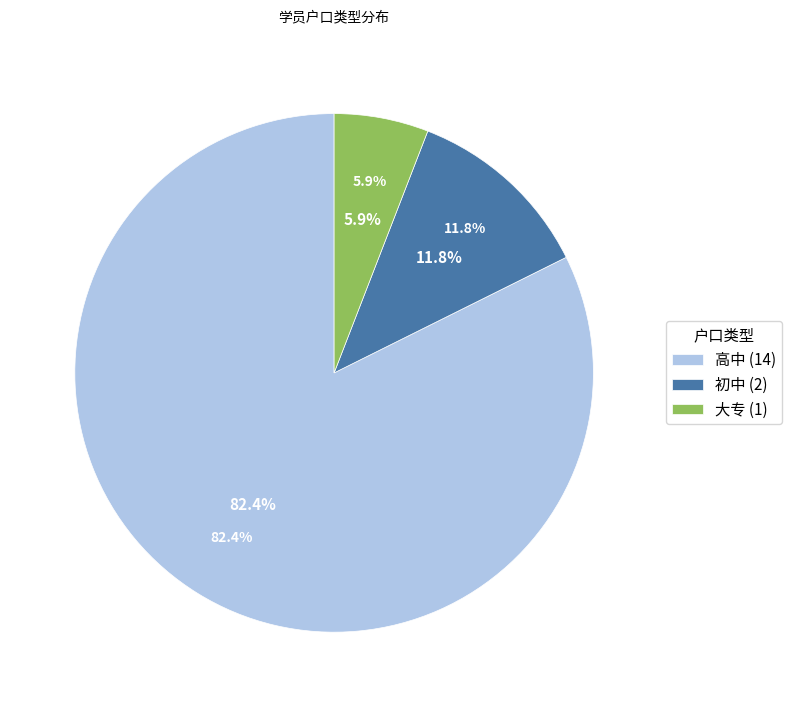

Does 男 account for over 50% of the chart?

No